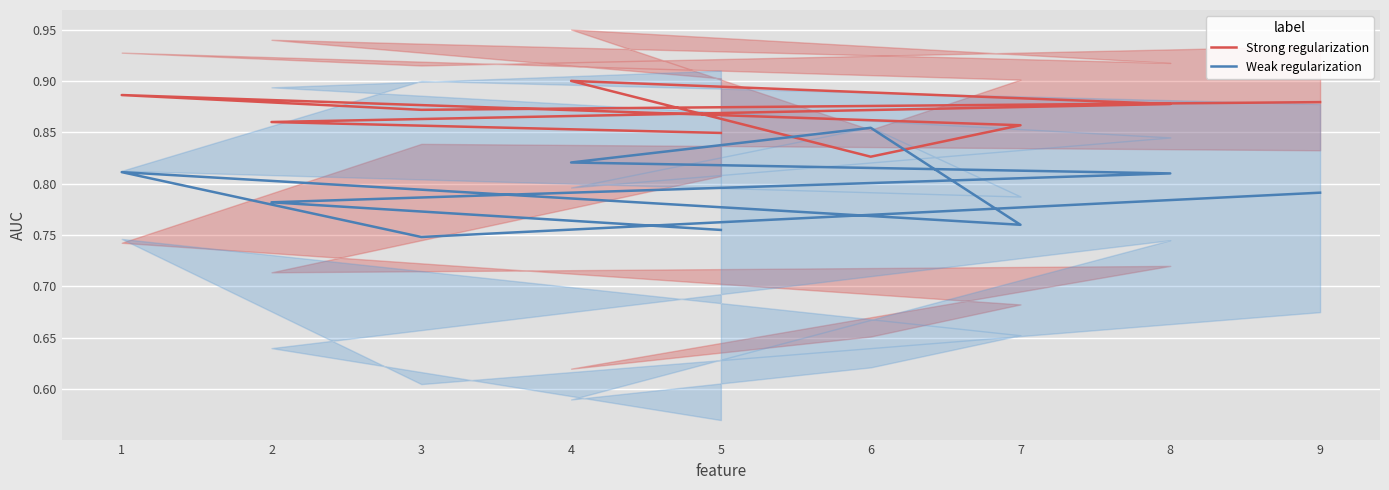

Rank the series by their maximum value, from highest to lowest.

Strong regularization, Weak regularization